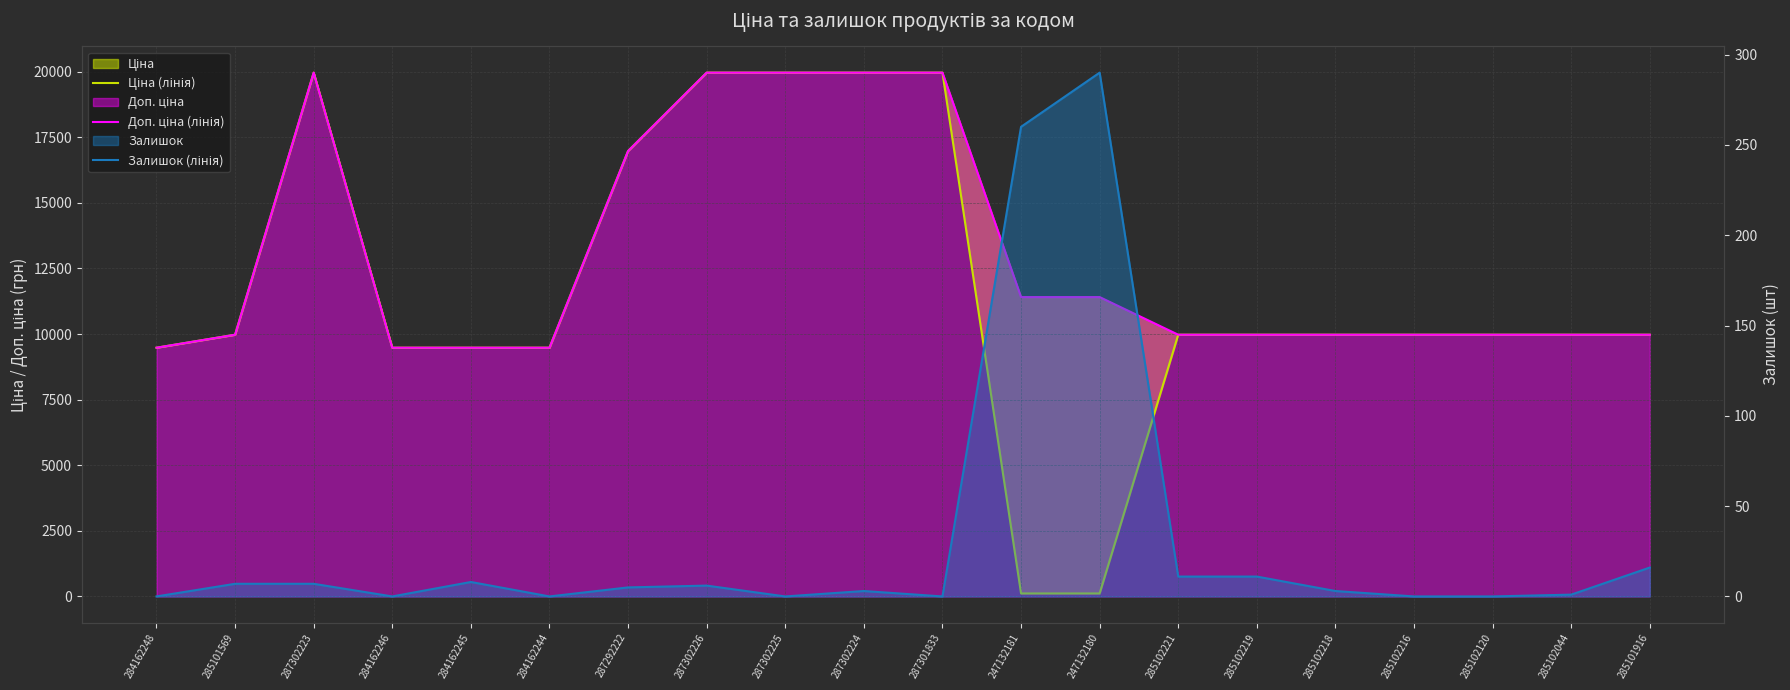

At how many categories does at least one series exceed 2499?

20